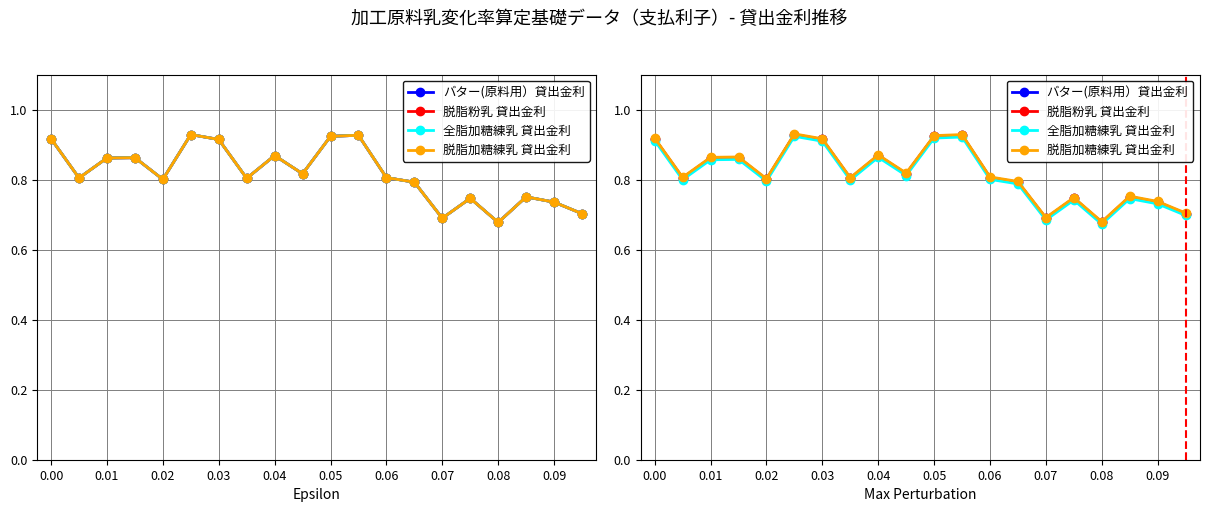

True or false: 全脂加糖練乳 貸出金利 and バター(原料用）貸出金利 cross at least once.

False